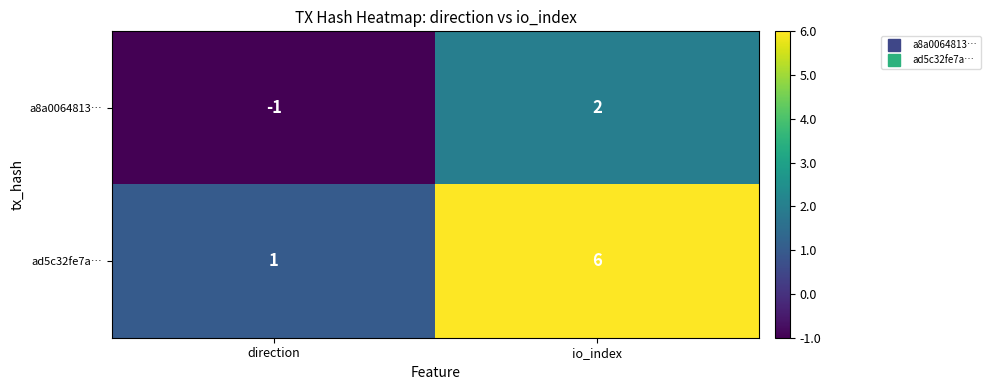

What is the difference between the maximum and minimum values in the ad5c32fe7a… series?

5